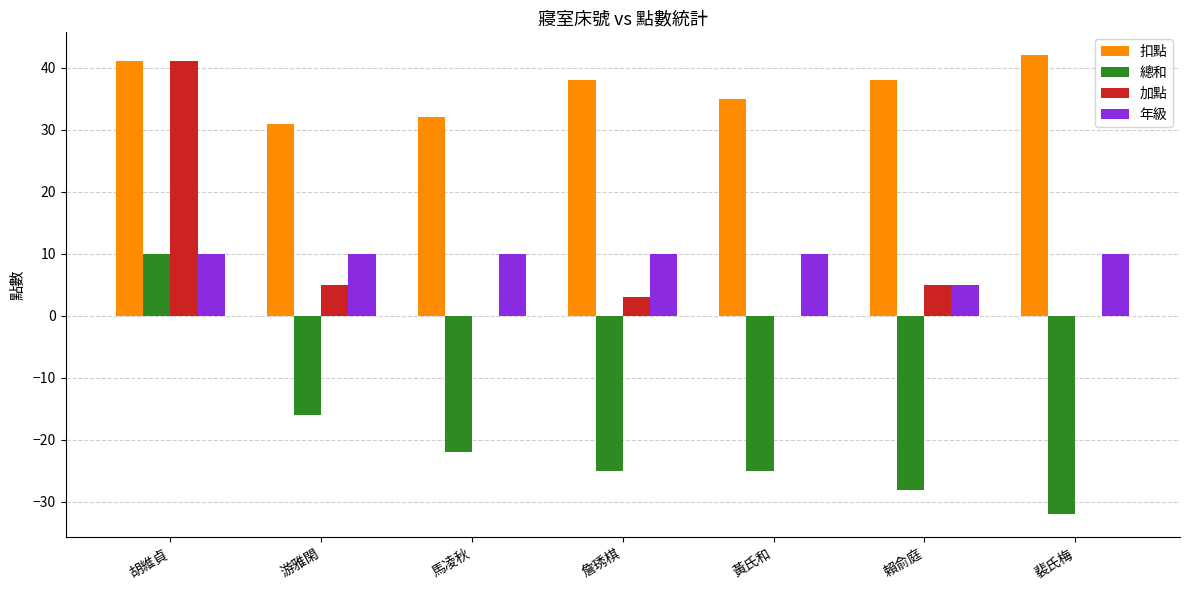

Reading right to left, transcribe all the data shown in this chart.

扣點: 裴氏梅=42	賴俞庭=38	黃氏和=35	詹琇棋=38	馬凌秋=32	游雅閑=31	胡維貞=41
總和: 裴氏梅=-32	賴俞庭=-28	黃氏和=-25	詹琇棋=-25	馬凌秋=-22	游雅閑=-16	胡維貞=10
加點: 裴氏梅=0	賴俞庭=5	黃氏和=0	詹琇棋=3	馬凌秋=0	游雅閑=5	胡維貞=41
年級: 裴氏梅=10	賴俞庭=5	黃氏和=10	詹琇棋=10	馬凌秋=10	游雅閑=10	胡維貞=10